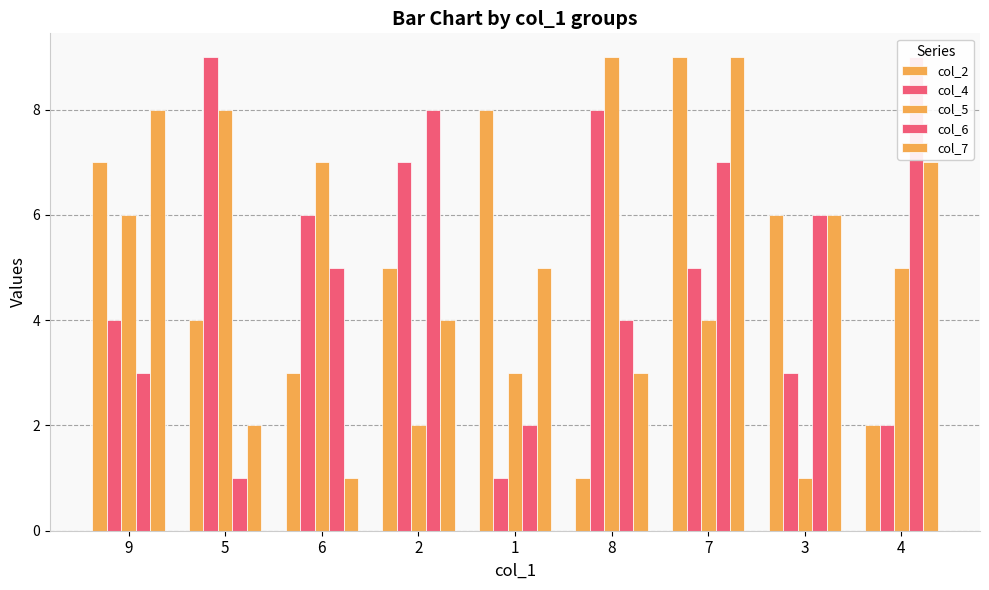

At which category is the sum across all series the highest?

7